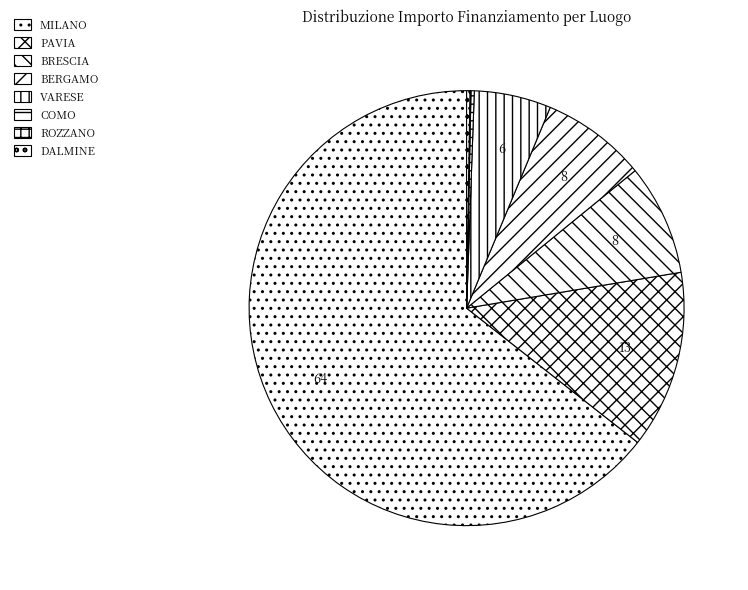

What is the total percentage of MILANO and BRESCIA?

72.7%